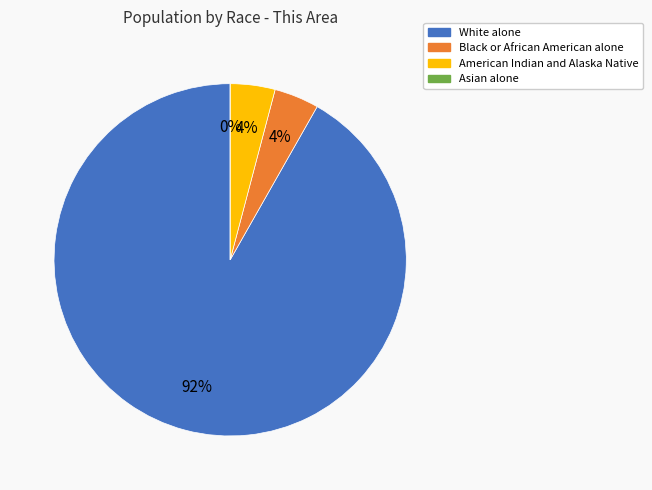

What is the total percentage of Asian alone and Black or African American alone?

4.1%